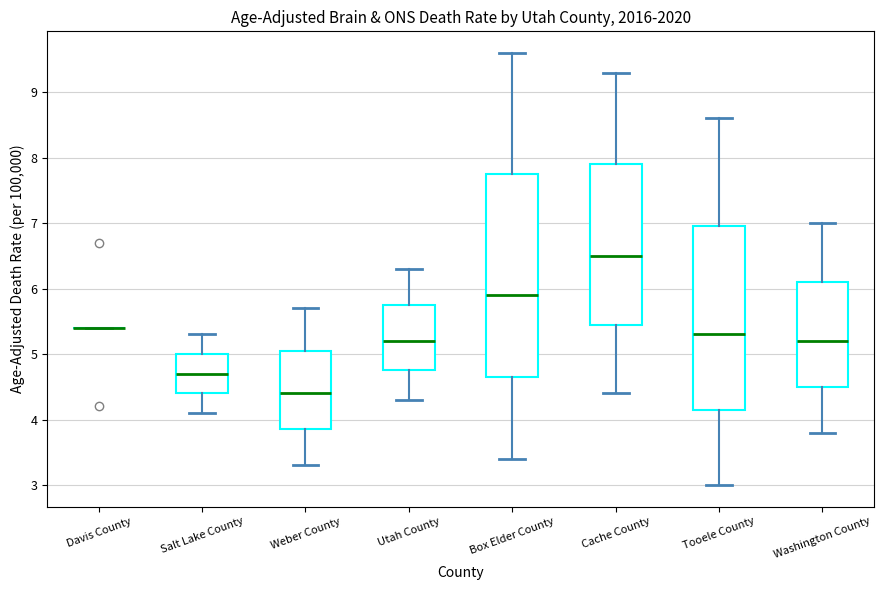

Reading left to right, read every box against the y-axis: the position of its median line, the range the box covers, and the ends of its whiskers. The values are not printed on the chart, so give them approximately, as read against the axis.

Davis County: box collapsed to a line at 5.4, whiskers 5.4 to 5.4
Salt Lake County: median 4.7, box 4.4 to 5.0, whiskers 4.1 to 5.3
Weber County: median 4.4, box 3.9 to 5.1, whiskers 3.3 to 5.7
Utah County: median 5.2, box 4.8 to 5.8, whiskers 4.3 to 6.3
Box Elder County: median 5.9, box 4.7 to 7.8, whiskers 3.4 to 9.6
Cache County: median 6.5, box 5.5 to 7.9, whiskers 4.4 to 9.3
Tooele County: median 5.3, box 4.2 to 7.0, whiskers 3.0 to 8.6
Washington County: median 5.2, box 4.5 to 6.1, whiskers 3.8 to 7.0